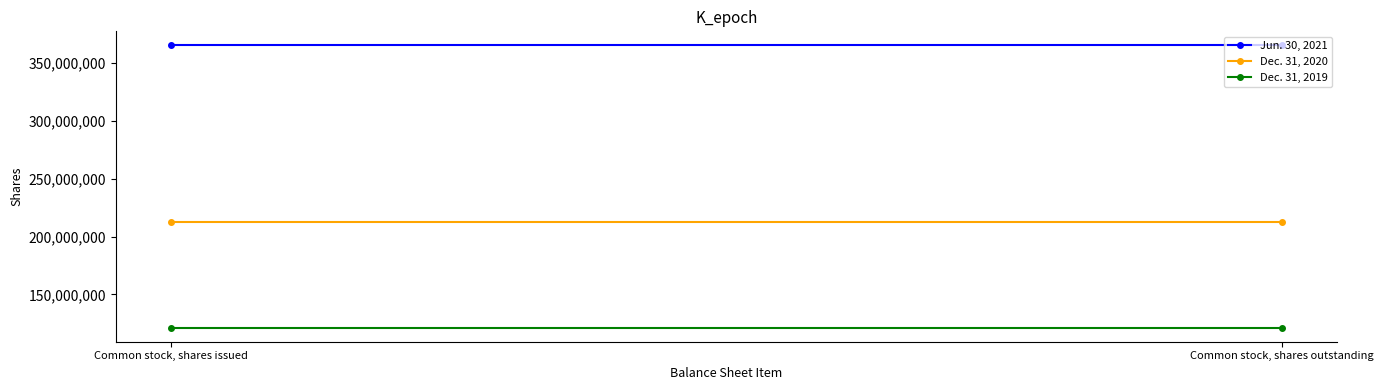

The value of Dec. 31, 2019 at Common stock, shares issued is 121336079. True or false?

True